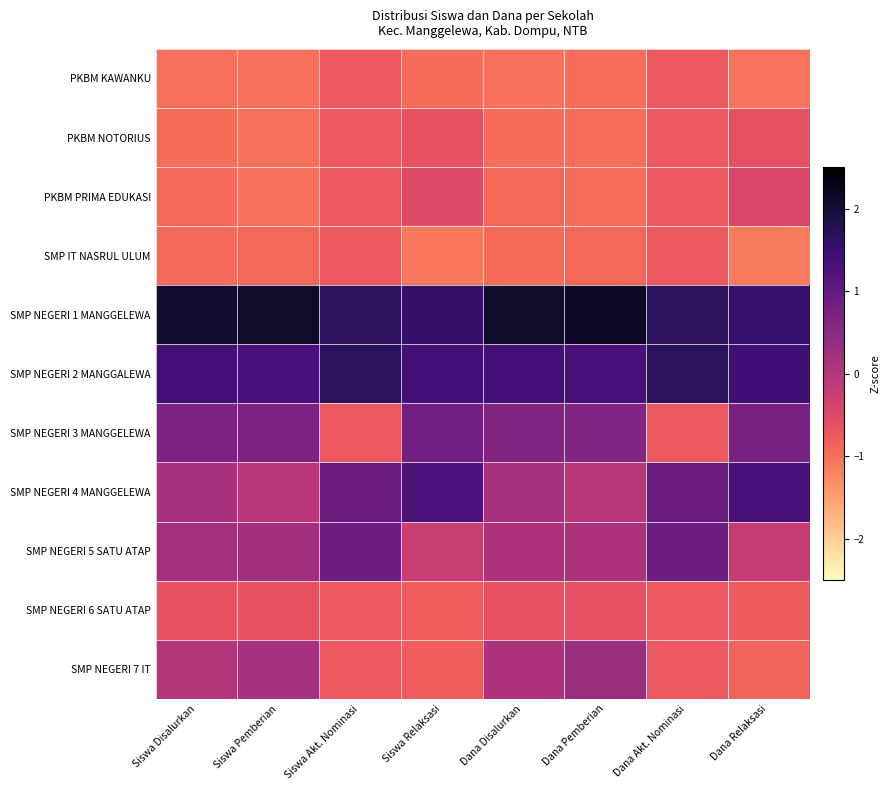

What is the spread (max minus min) of values at Dana Relaksasi?

2.6